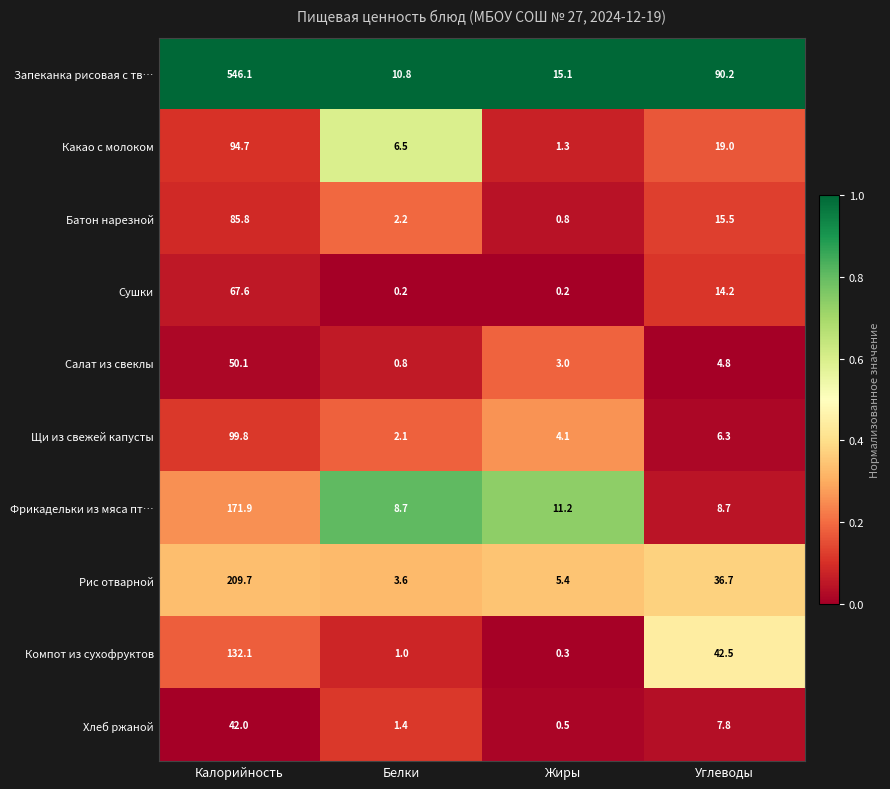

What is the sum of the Хлеб ржаной values at Углеводы and Калорийность?

49.8